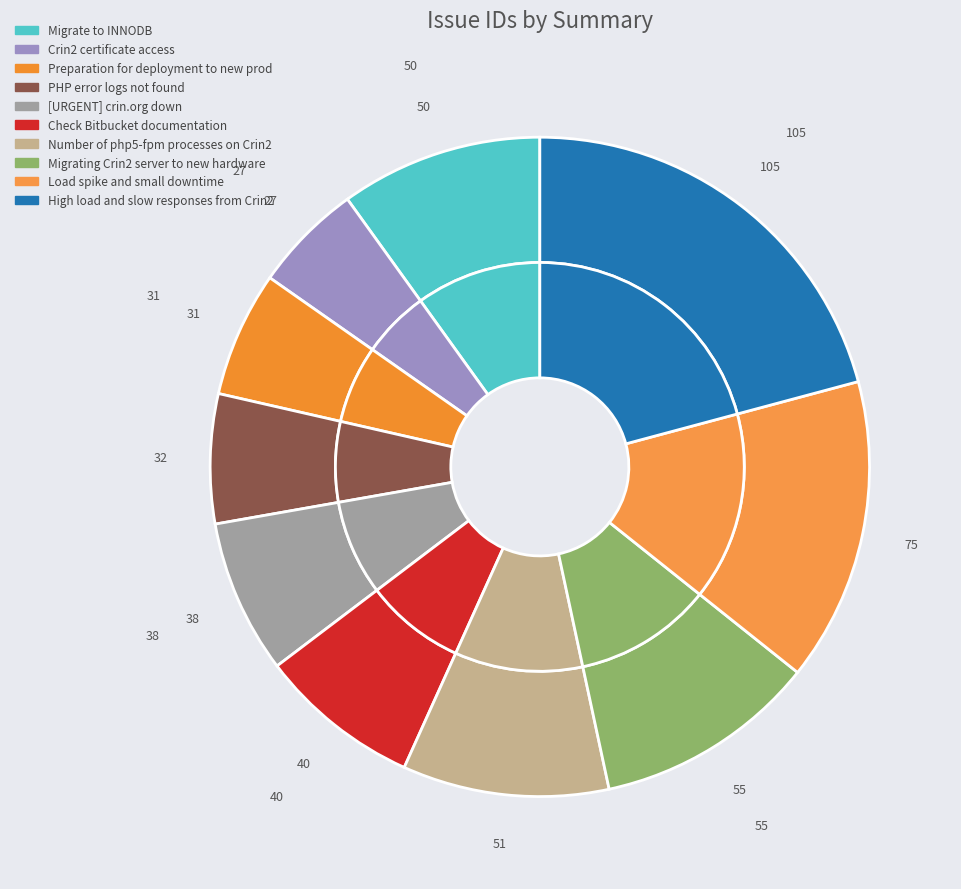

To the nearest percent, what portion does Preparation for deployment to new prod represent?

6%